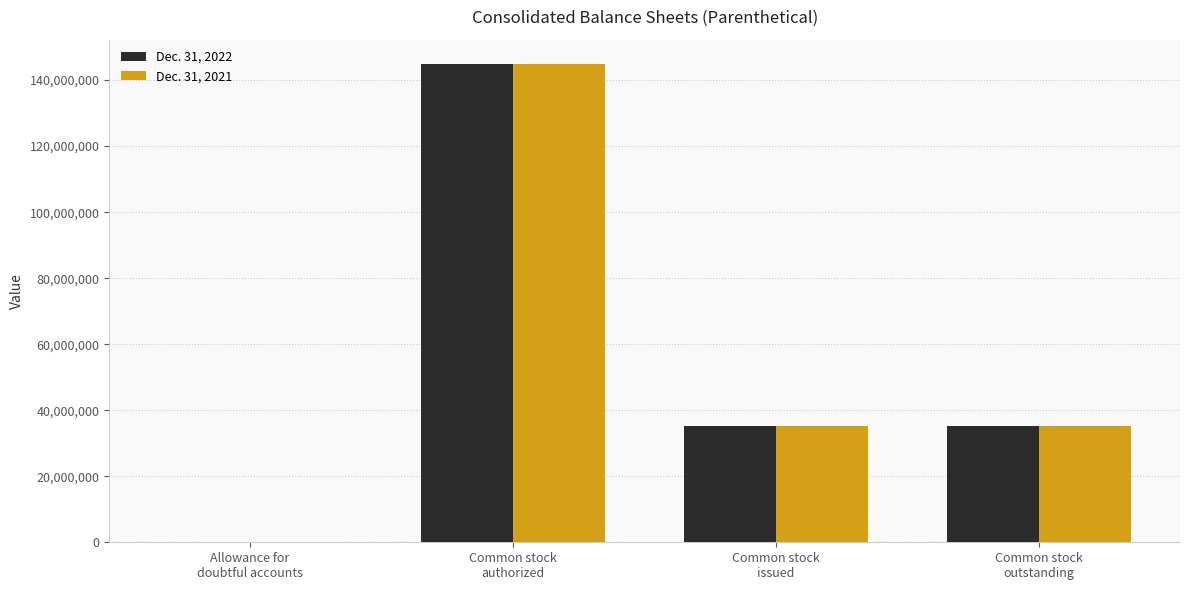

What is the maximum value shown in the chart?

145000000